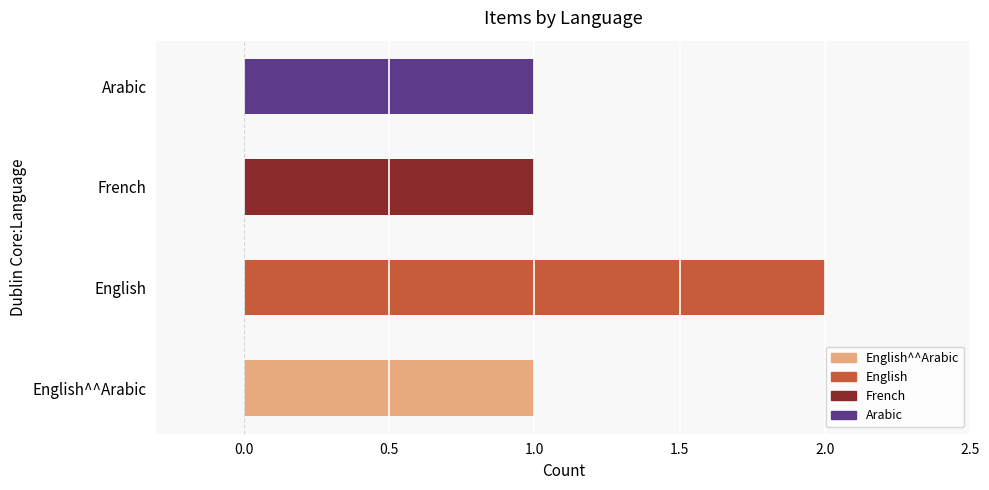

The value at English^^Arabic is 1. True or false?

True